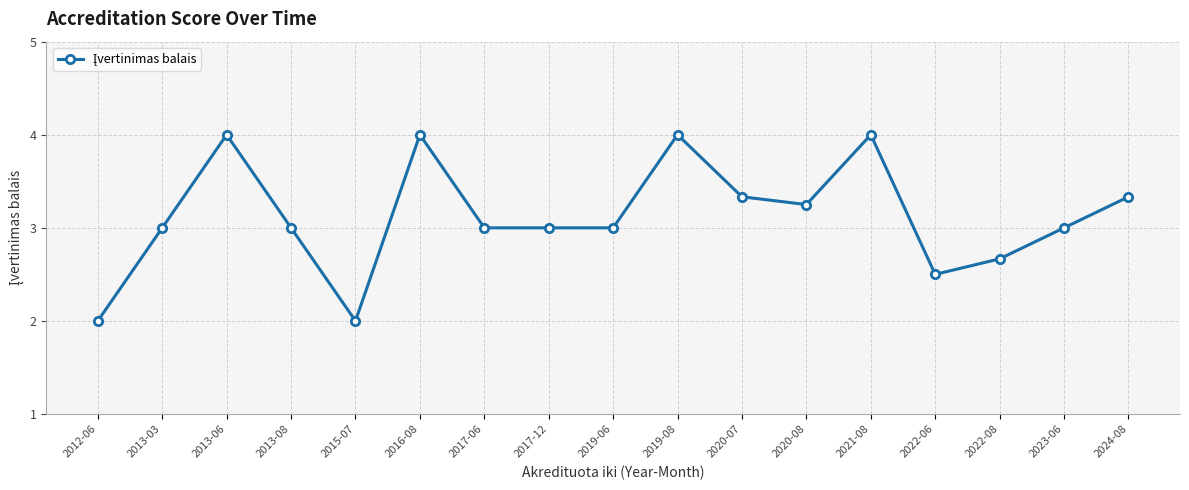

What is the greatest value displayed?

4.0